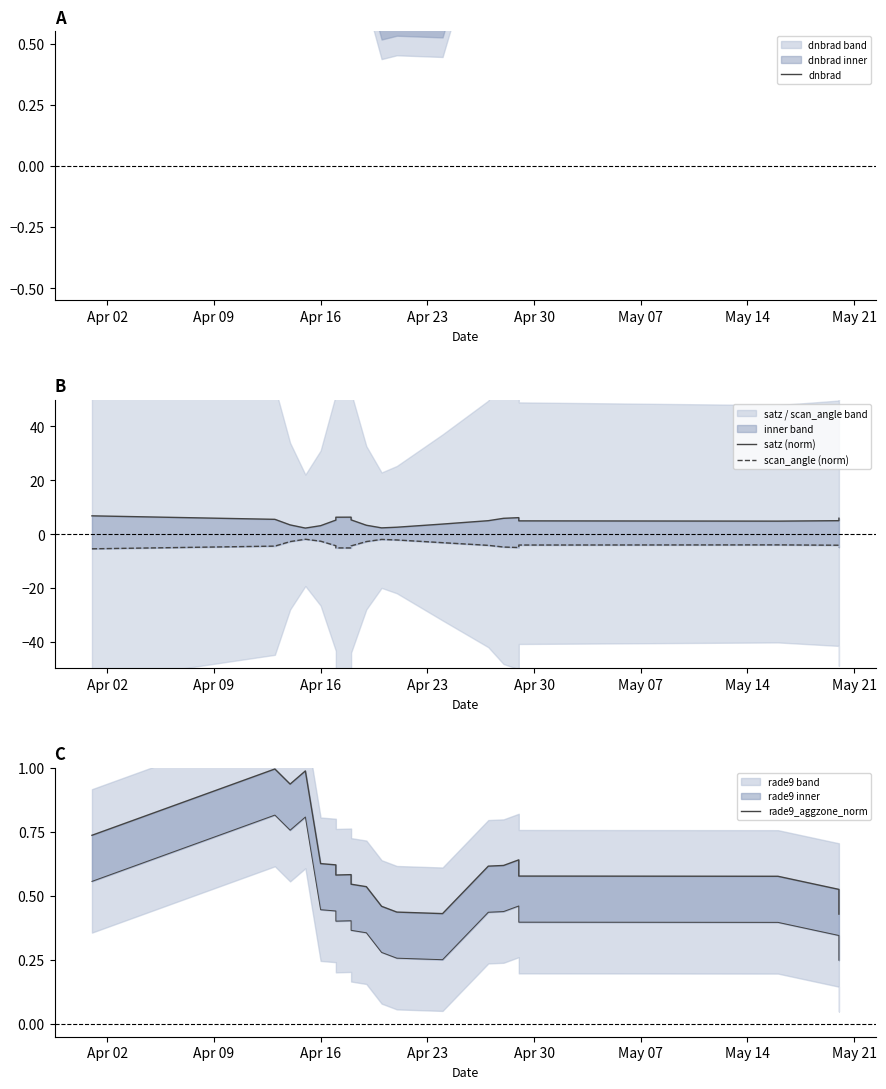

Rank the series by their maximum value, from lowest to highest.

scan_angle (norm), rade9_aggzone_norm, dnbrad, satz (norm)